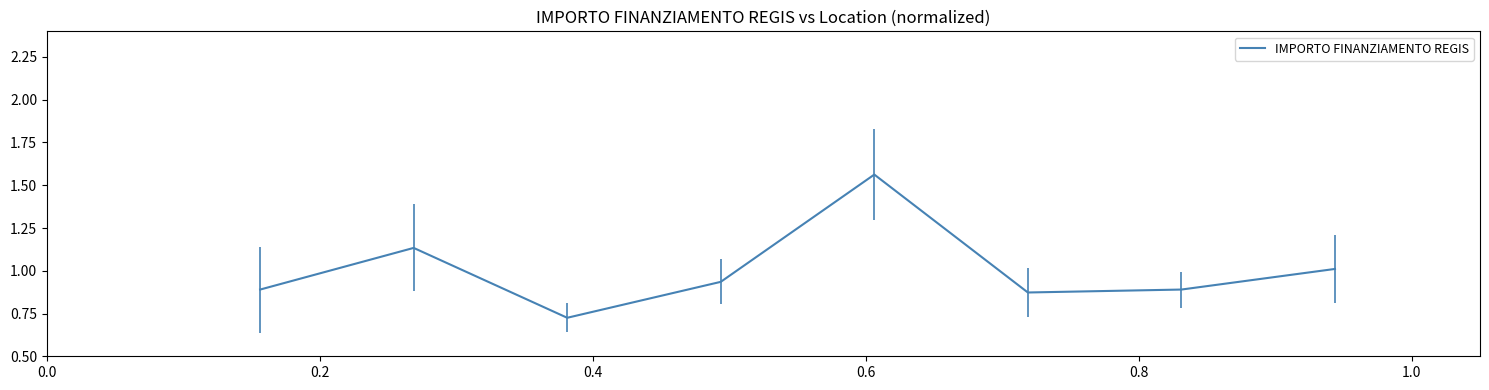

Is this an area chart (filled region under the line)?

No